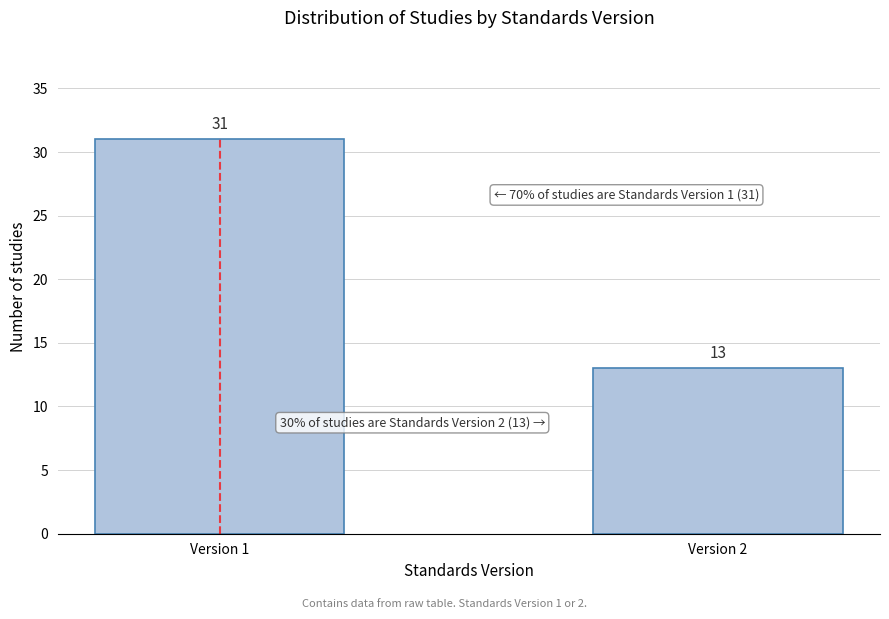

Reading left to right, list all the values displayed in this chart.

31	13